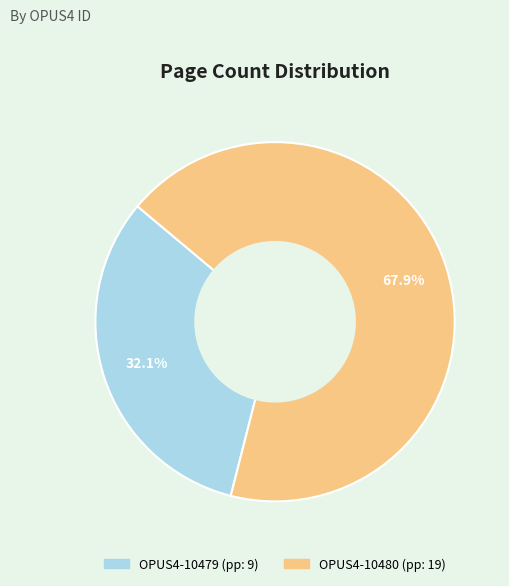

Between OPUS4-10480 and OPUS4-10479, which is larger?

OPUS4-10480